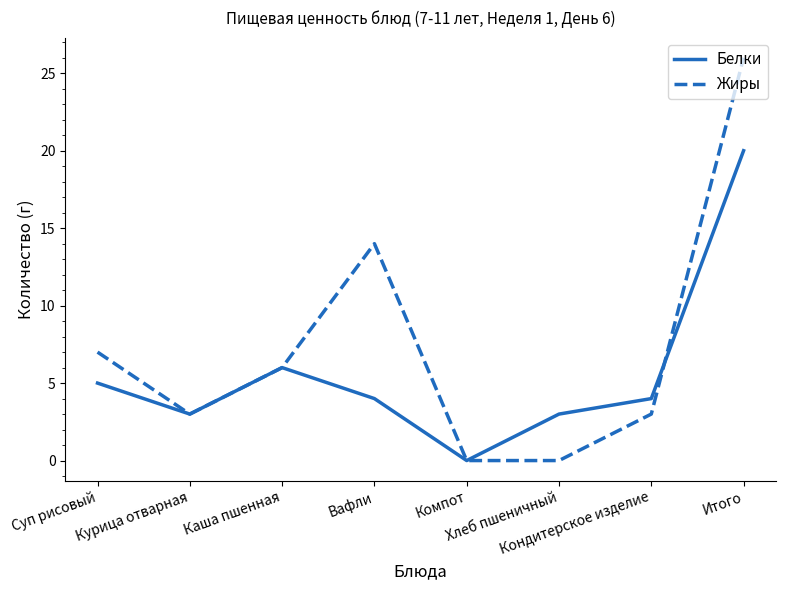

Rank the series by their average value, from highest to lowest.

Жиры, Белки